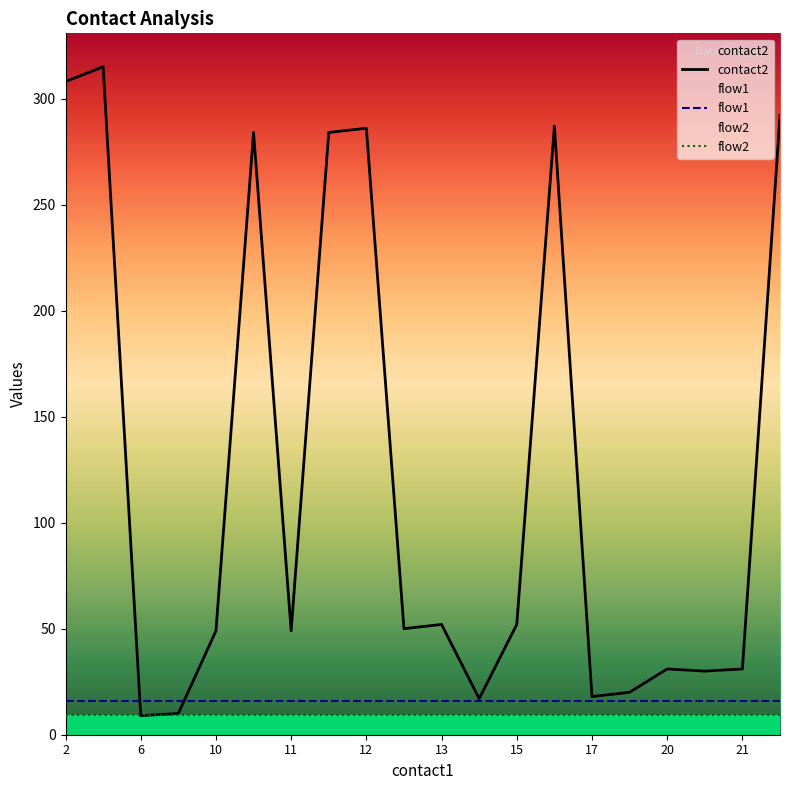

At 11, list the series in order from largest to smallest.

contact2, flow1, flow2